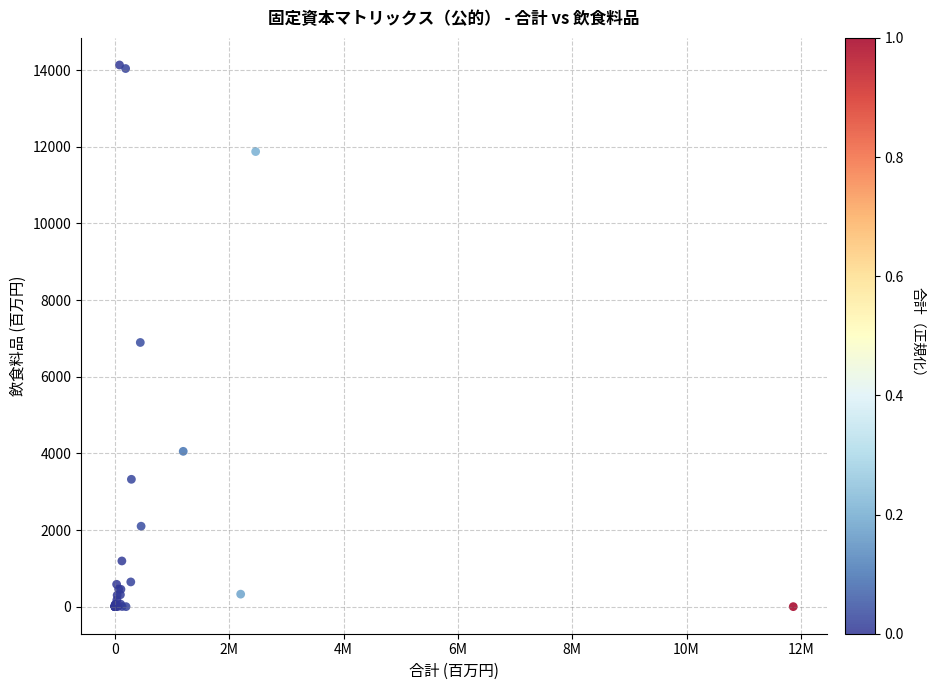

What Y value in the scatter plot is closest to 7068?

6894